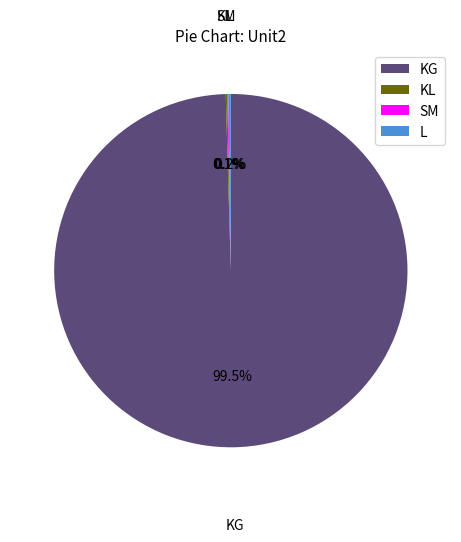

What is the largest slice in the pie chart?

KG